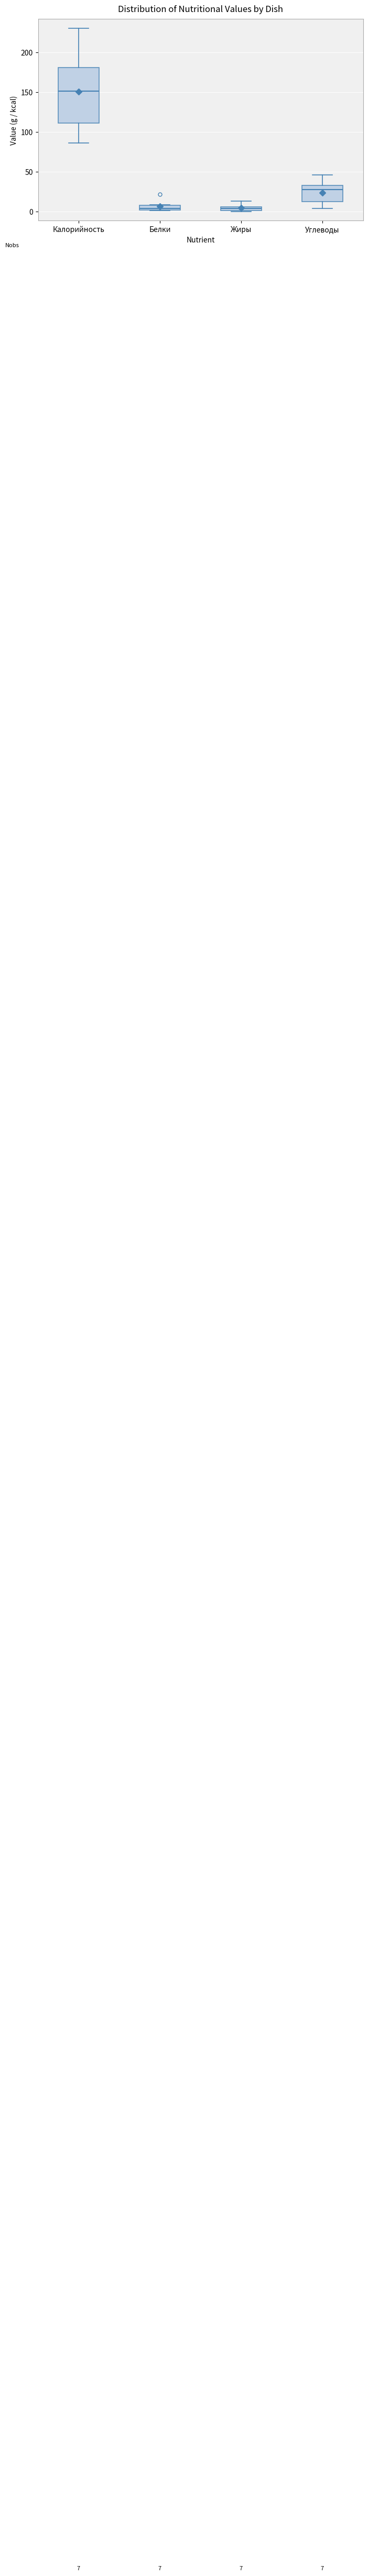

Comparing the boxes themselves (not the whiskers), which one is the tallest?

Калорийность